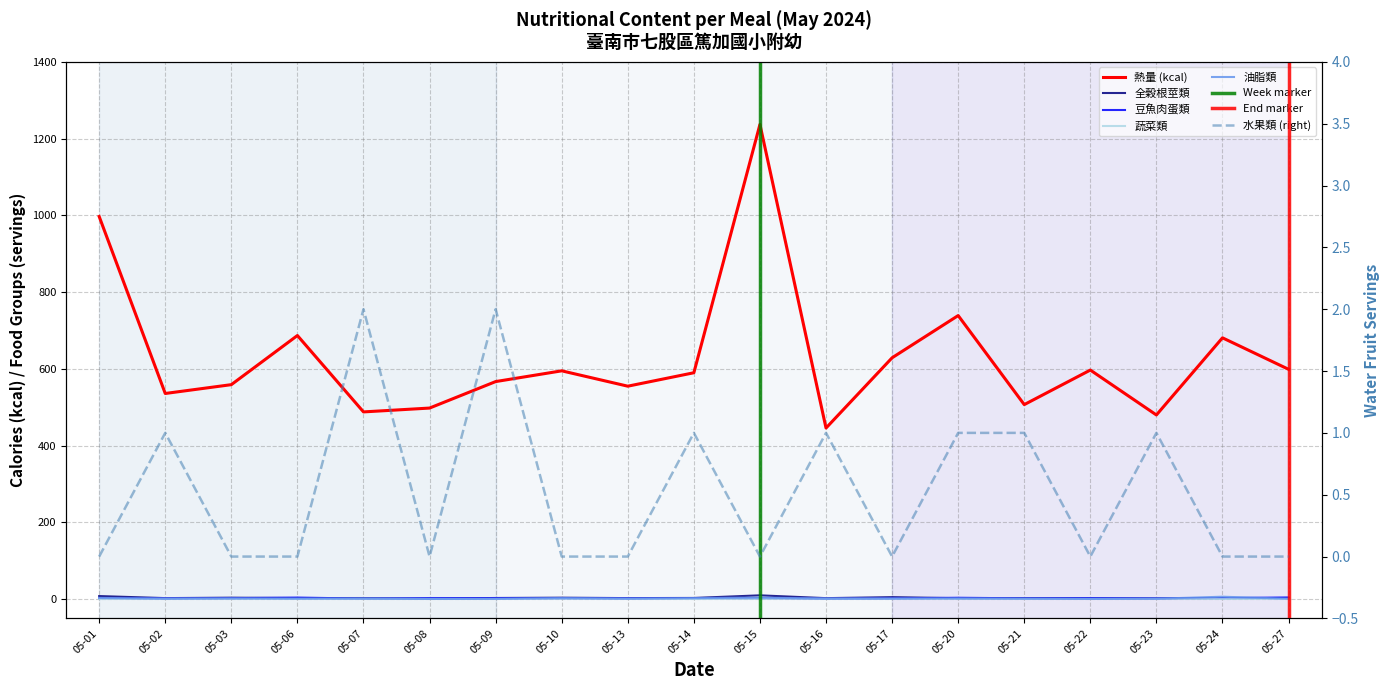

What value does the 蔬菜類 series have at 05-21?

0.9